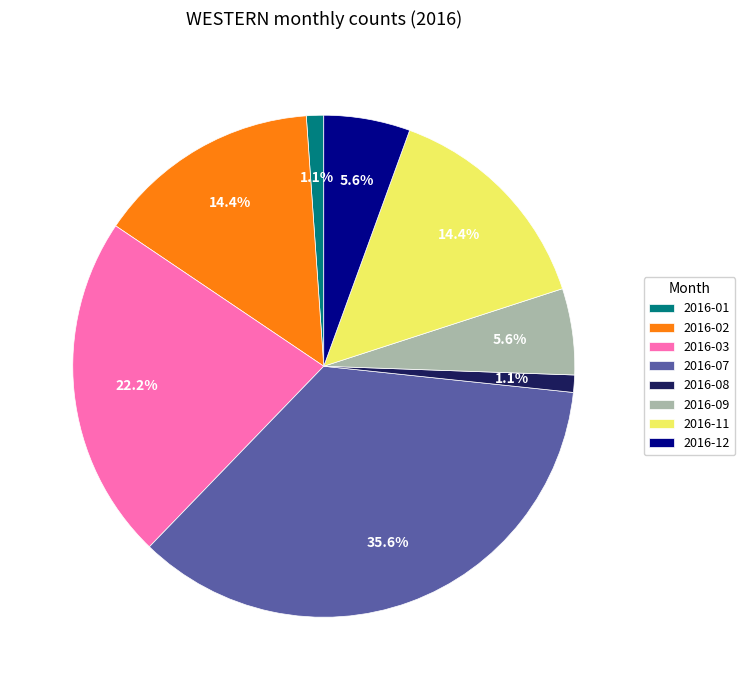

Combined, do 2016-08 and 2016-02 account for over 50%?

No